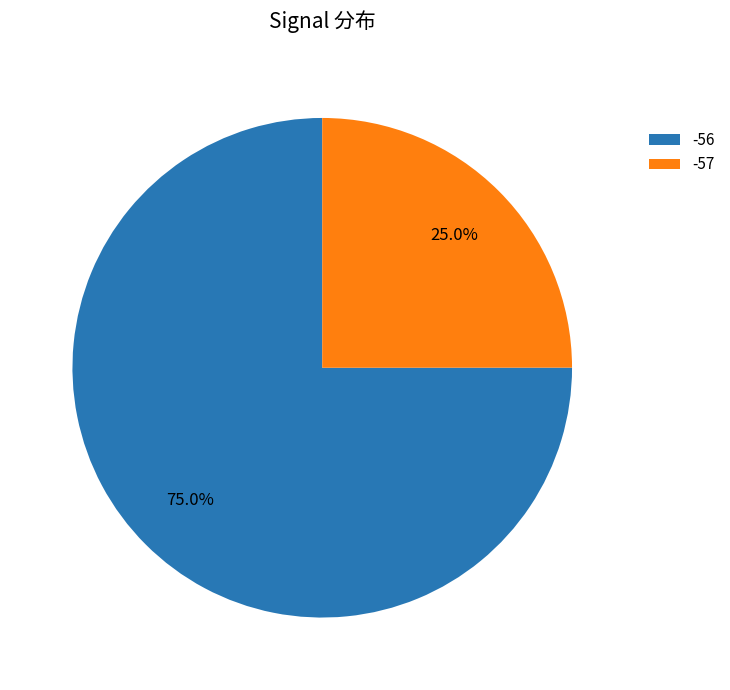

To the nearest percent, what percentage of the pie is -56?

75%